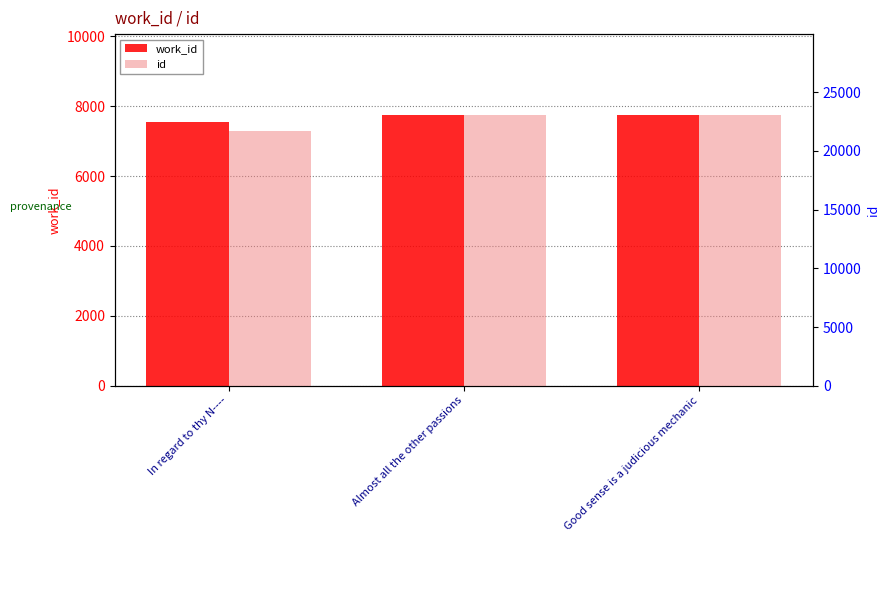

Which series has the largest total across all categories?

id